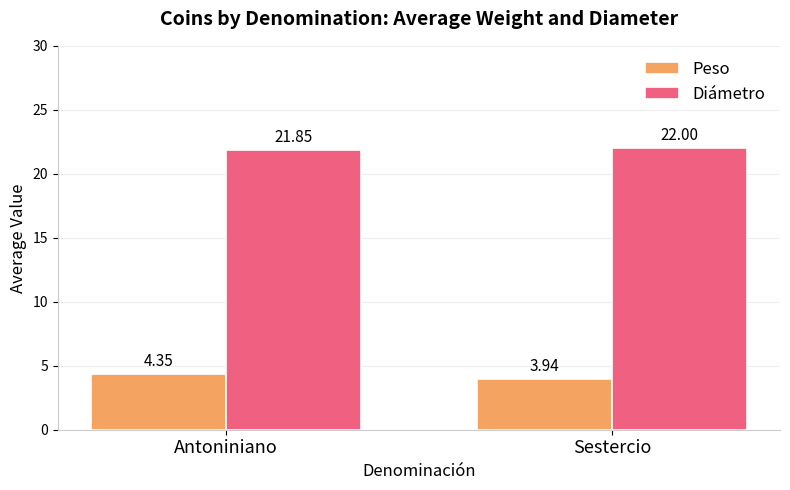

List the labels in order of Peso value, smallest first.

Sestercio, Antoniniano